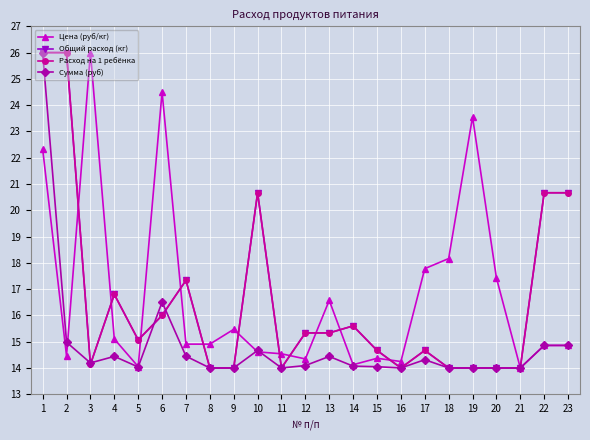

How many times do Сумма (руб) and Цена (руб/кг) cross each other?

3